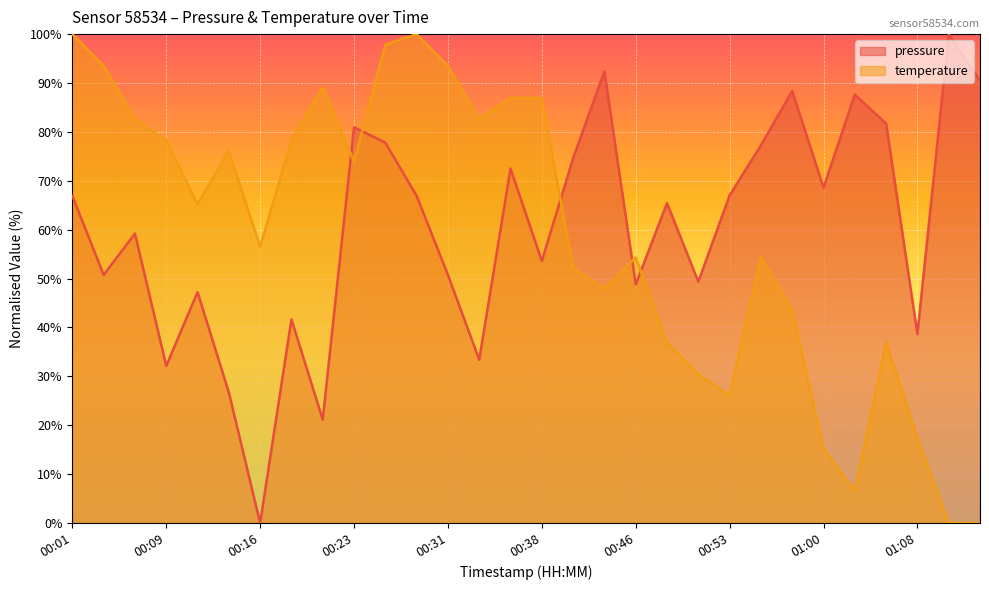

What is the label of the 21st point from the left?

00:50